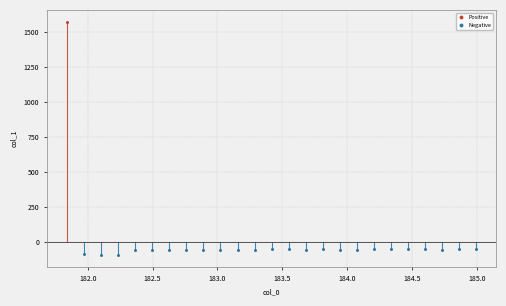

What is the value of the Negative point at the 21st from the left?

-53.3